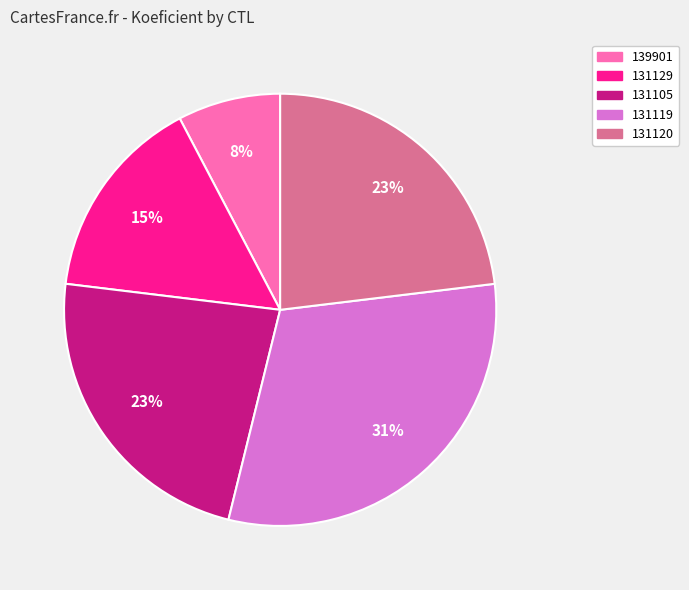

What is the largest slice in the pie chart?

131119